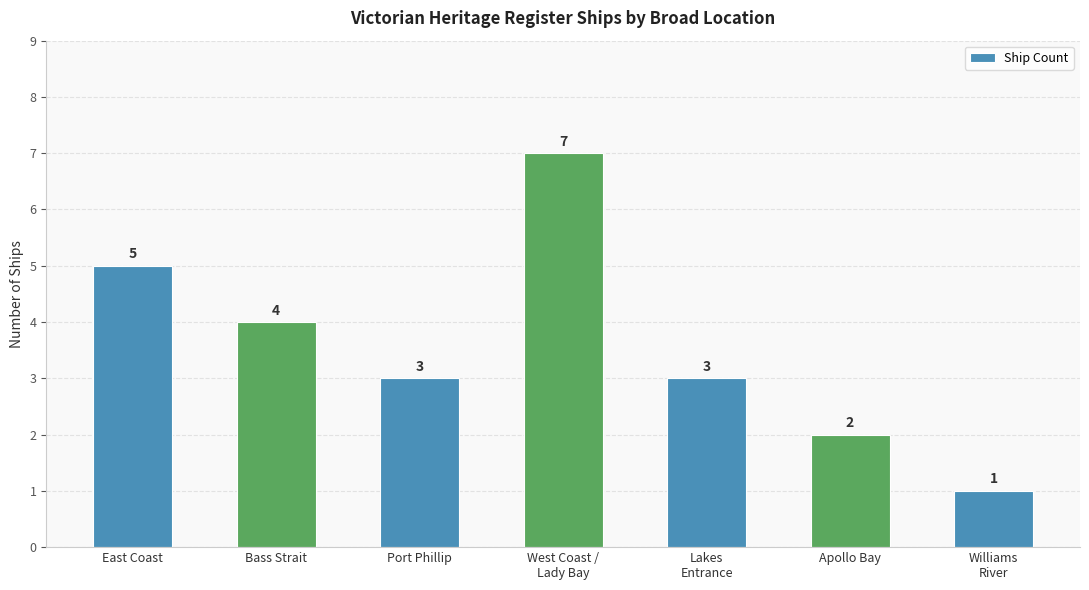

Reading left to right, list all the values displayed in this chart.

5	4	3	7	3	2	1